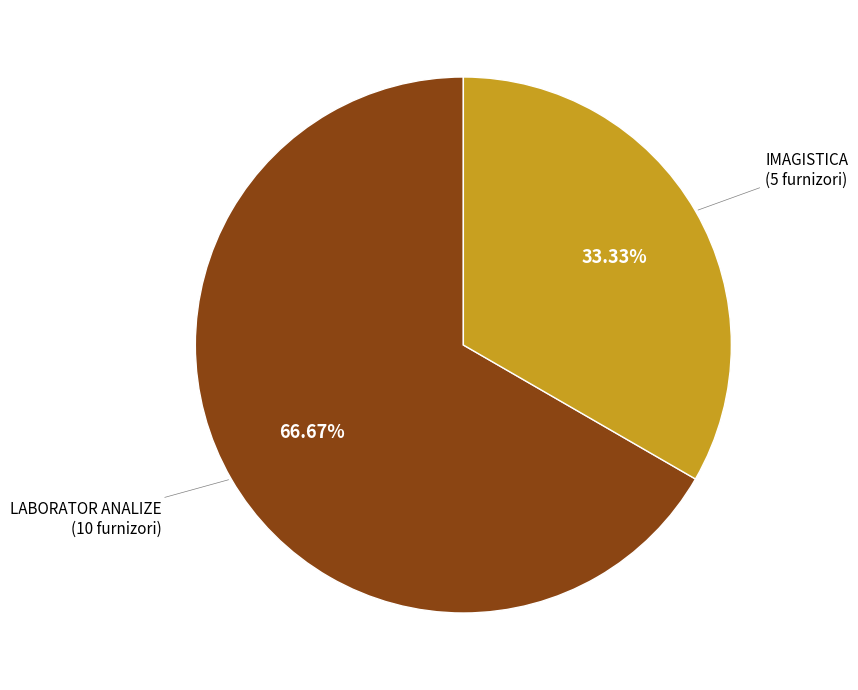

Is there any slice that represents more than half of the pie?

Yes